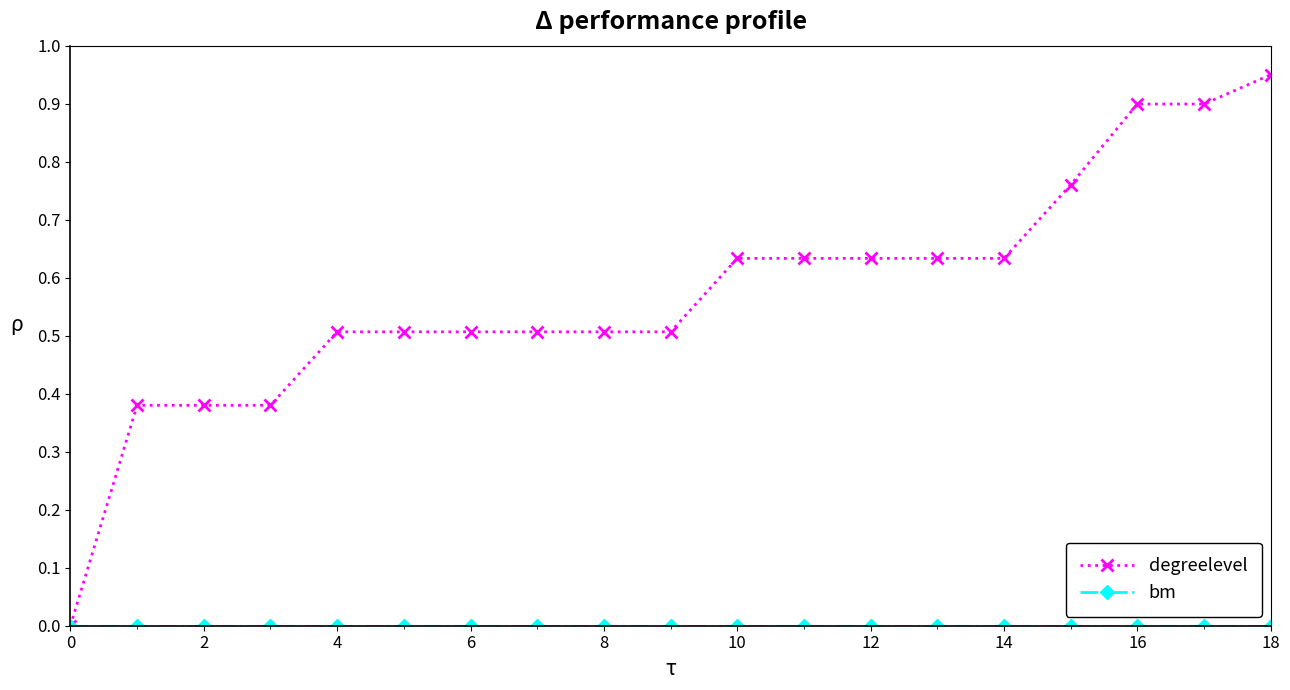

Which series has the largest range (max minus min)?

degreelevel